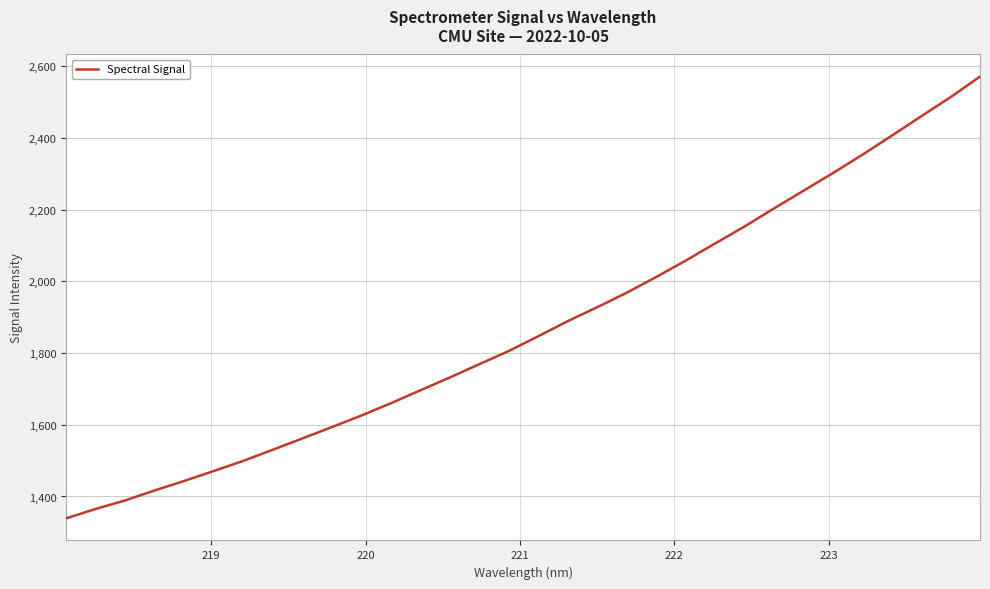

What is the minimum value shown in the chart?

1339.0